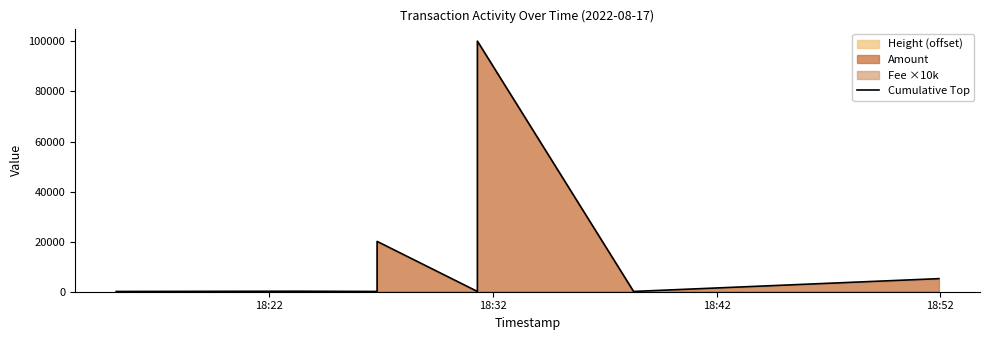

What is the change in value from 18:22 to 18:32?

+102